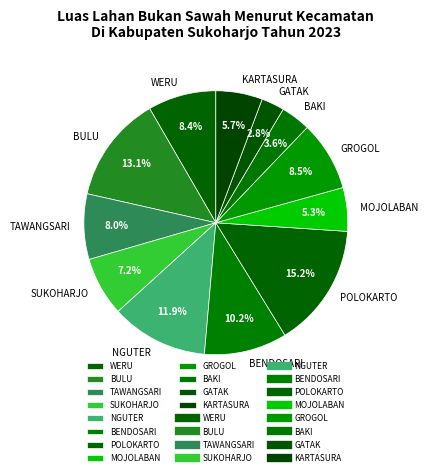

To the nearest percent, what is the difference between the largest and smallest slice percentages?

12%